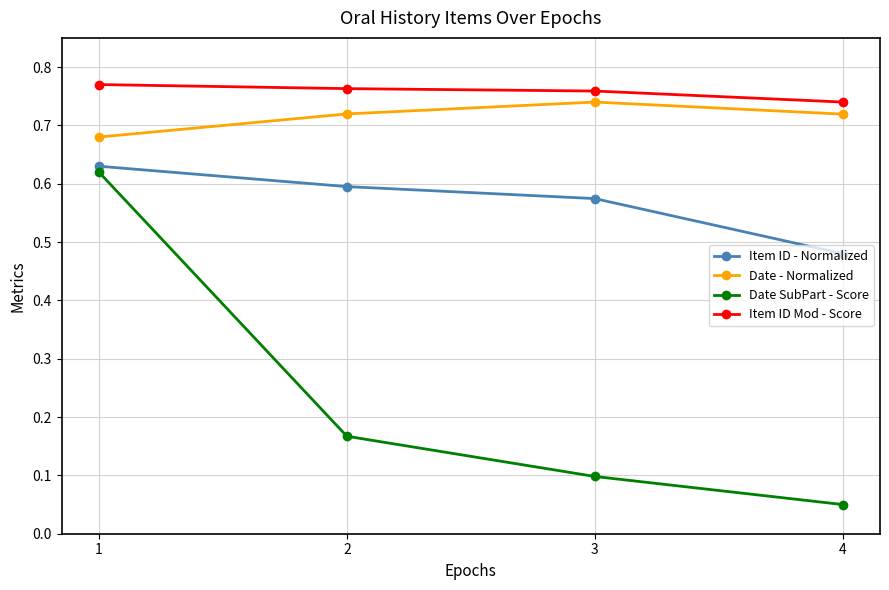

Is the value of Item ID - Normalized at 2 greater than the value of Item ID Mod - Score at 2?

No